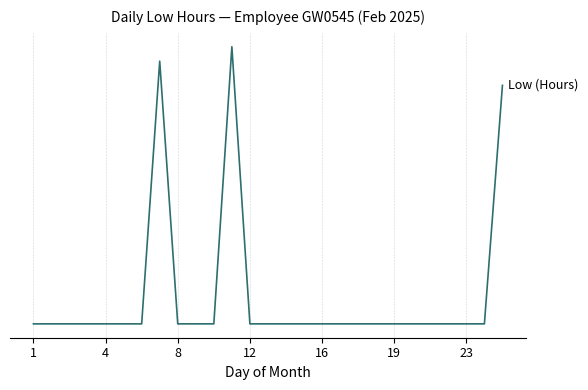

Does the chart display data point markers on the line(s)?

No